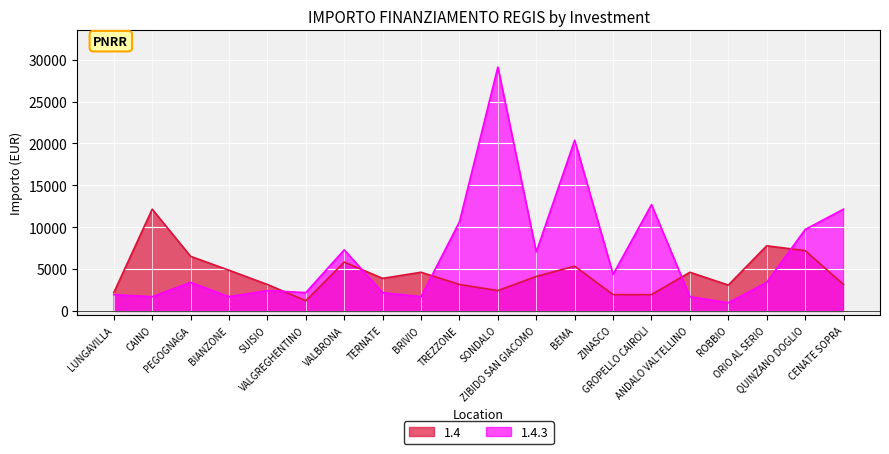

Which series ends up on top after the final intersection of 1.4 and 1.4.3?

1.4.3